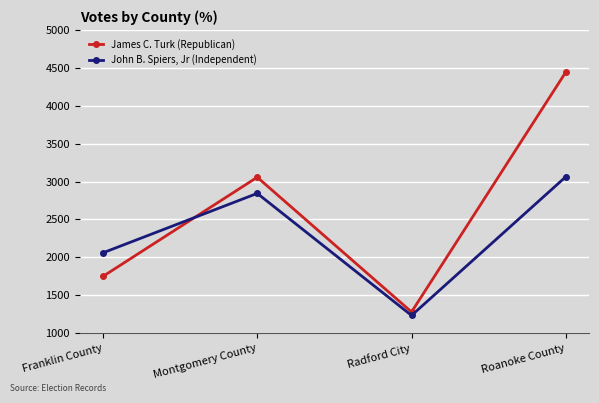

Reading left to right, transcribe all the data shown in this chart.

James C. Turk (Republican): Franklin County=1749	Montgomery County=3057	Radford City=1280	Roanoke County=4445
John B. Spiers, Jr (Independent): Franklin County=2060	Montgomery County=2844	Radford City=1234	Roanoke County=3064